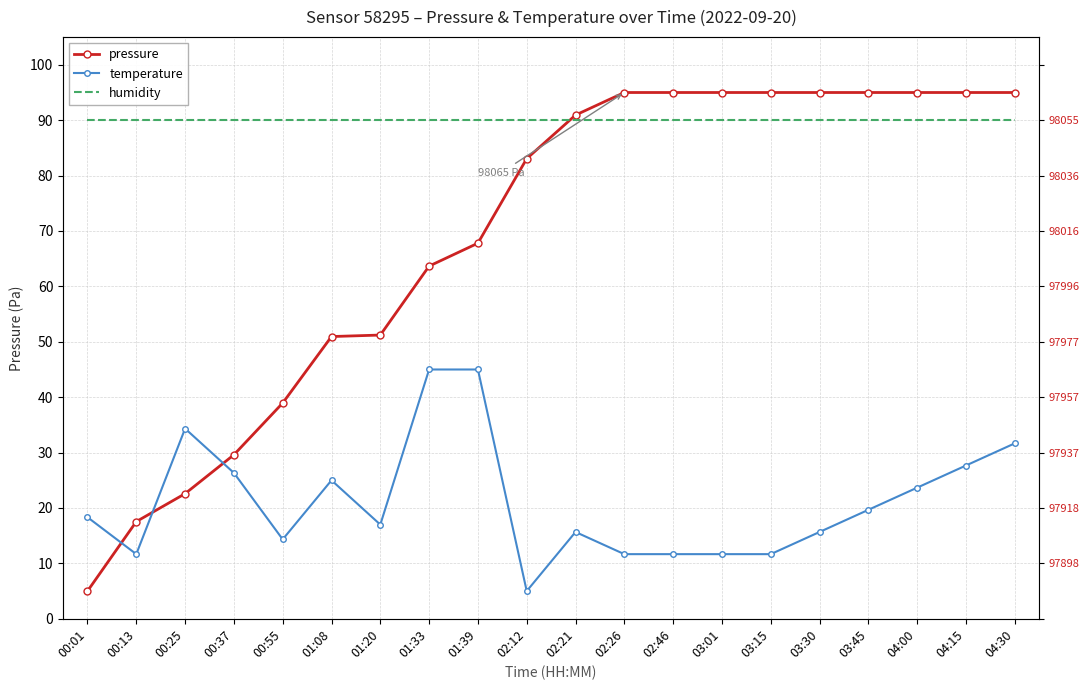

Rank the series by their average value, from highest to lowest.

humidity, pressure, temperature